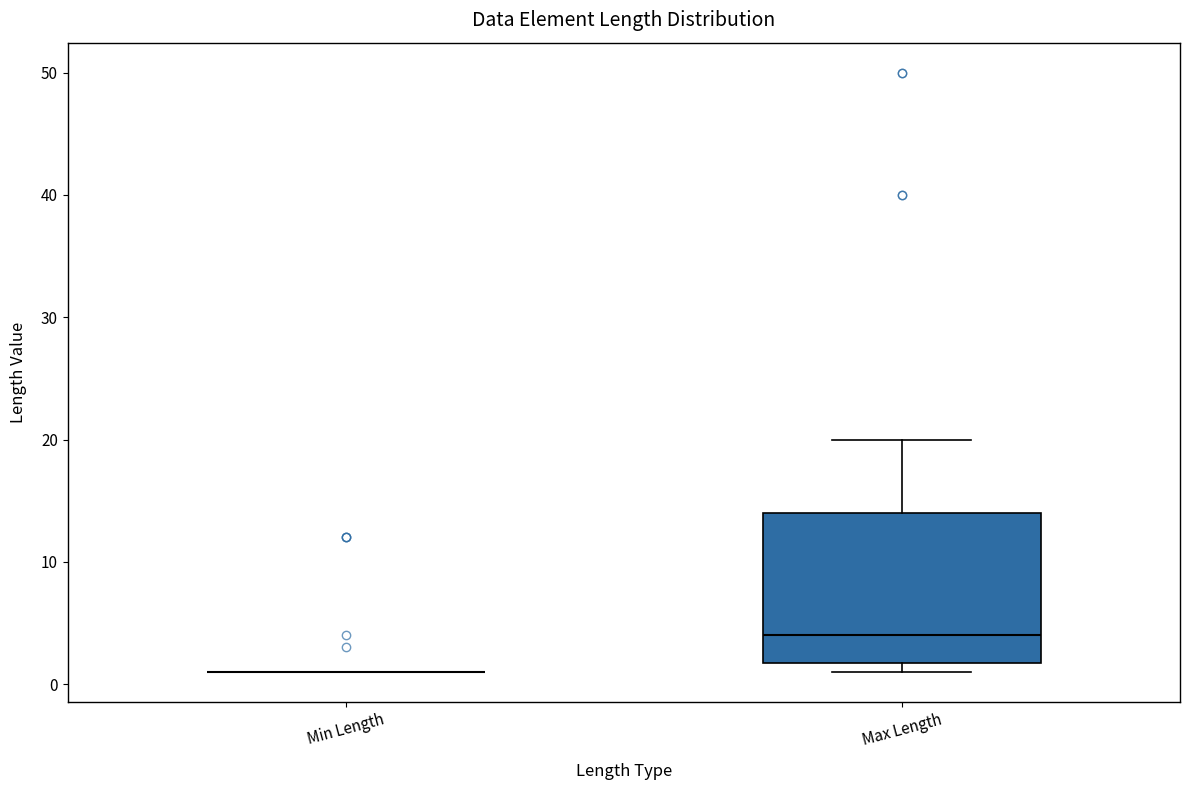

Reading left to right, transcribe this box plot: for each box, give where its median line is, the range the box spans, and where its two whiskers end, as read against the y-axis. The values are not printed on the chart, so give them approximately, as read against the axis.

Min Length: box collapsed to a line at 1, whiskers 1 to 1
Max Length: median 4, box 2 to 14, whiskers 1 to 20